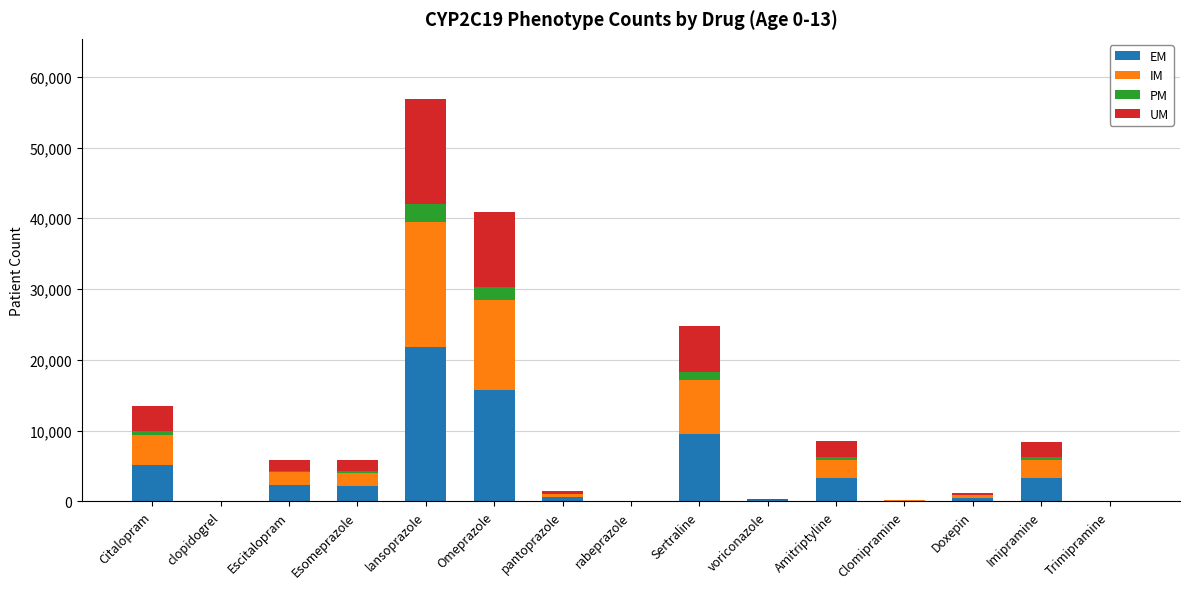

At which category is the sum across all series the highest?

lansoprazole